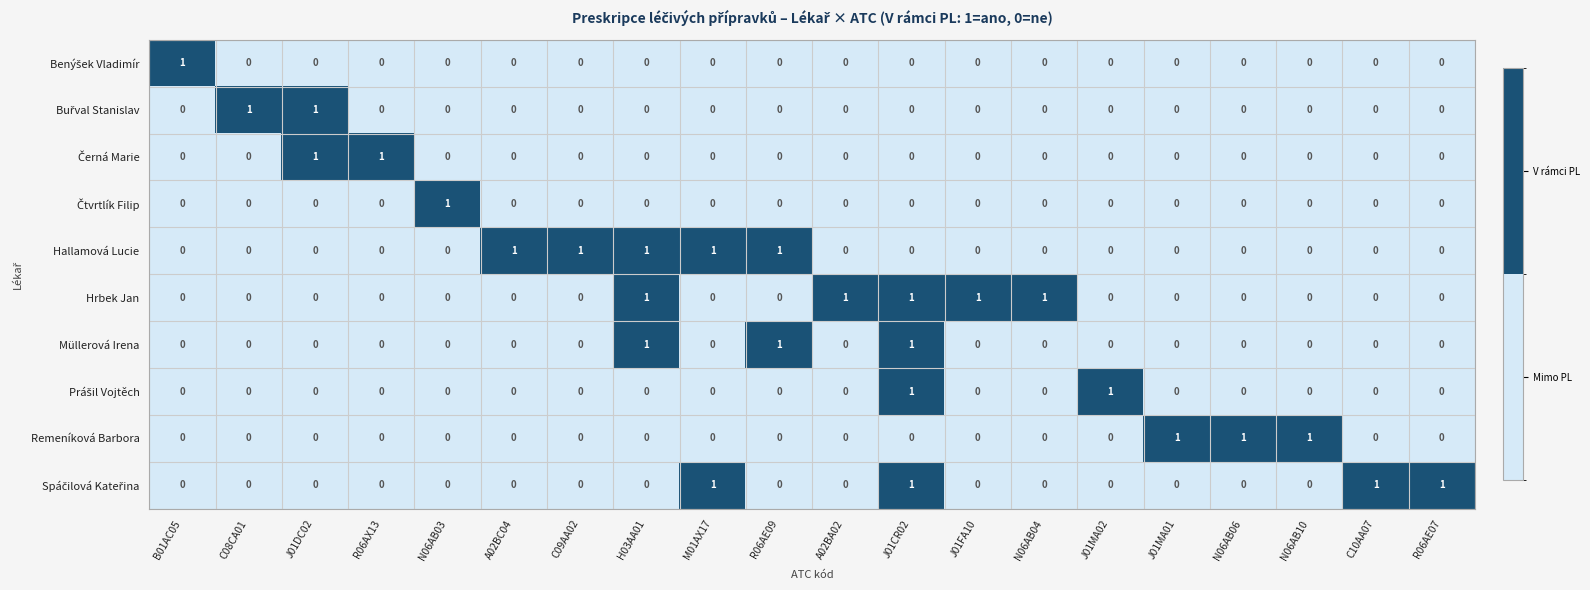

Is it true that Müllerová Irena equals 2 at R06AE09?

False